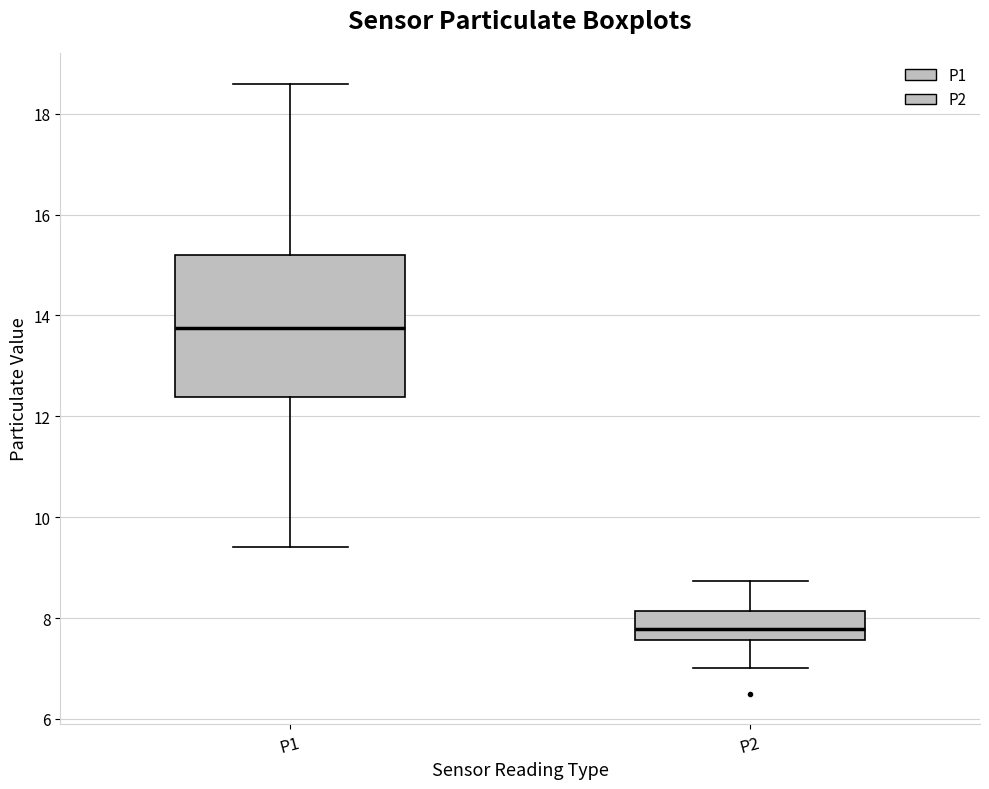

Reading left to right, transcribe this box plot: for each box, give where its median line is, the range the box spans, and where its two whiskers end, as read against the y-axis. The values are not printed on the chart, so give them approximately, as read against the axis.

P1: median 13.8, box 12.4 to 15.2, whiskers 9.4 to 18.6
P2: median 7.8, box 7.6 to 8.2, whiskers 7.0 to 8.8